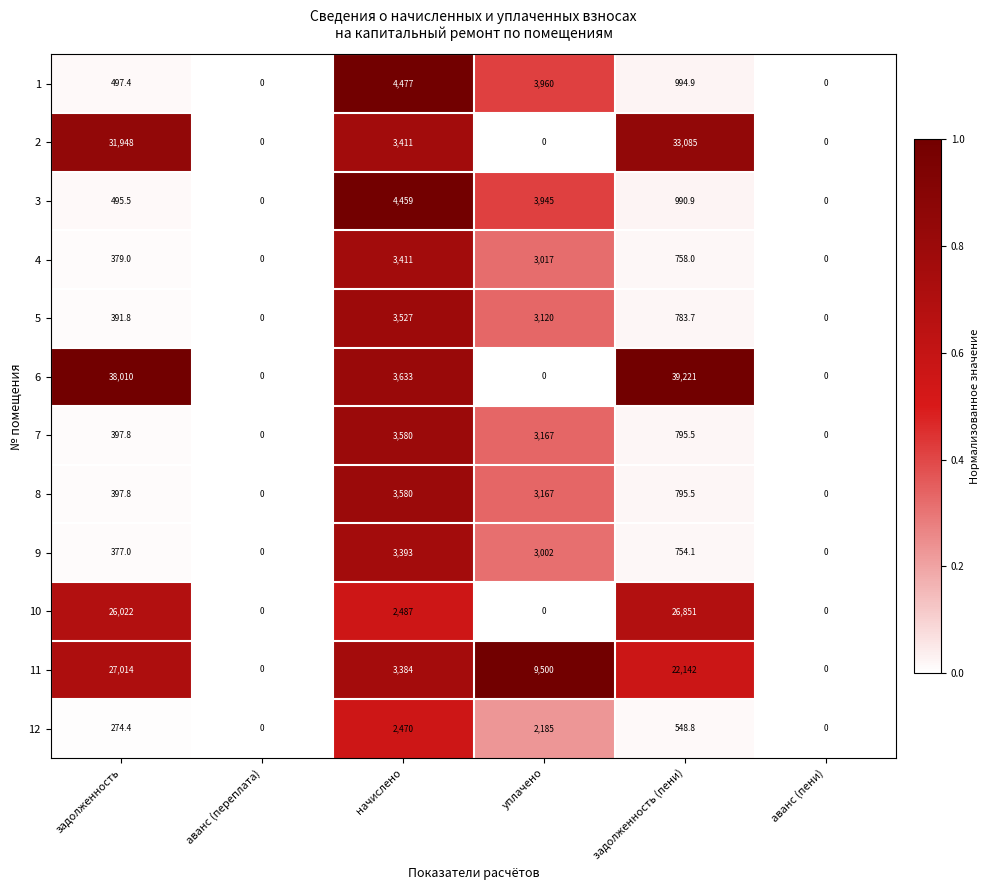

Which series has the widest spread of values?

6